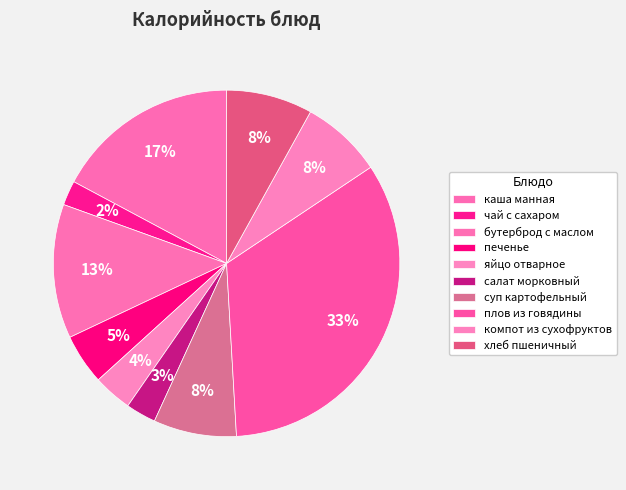

How many slices are in this pie chart?

10